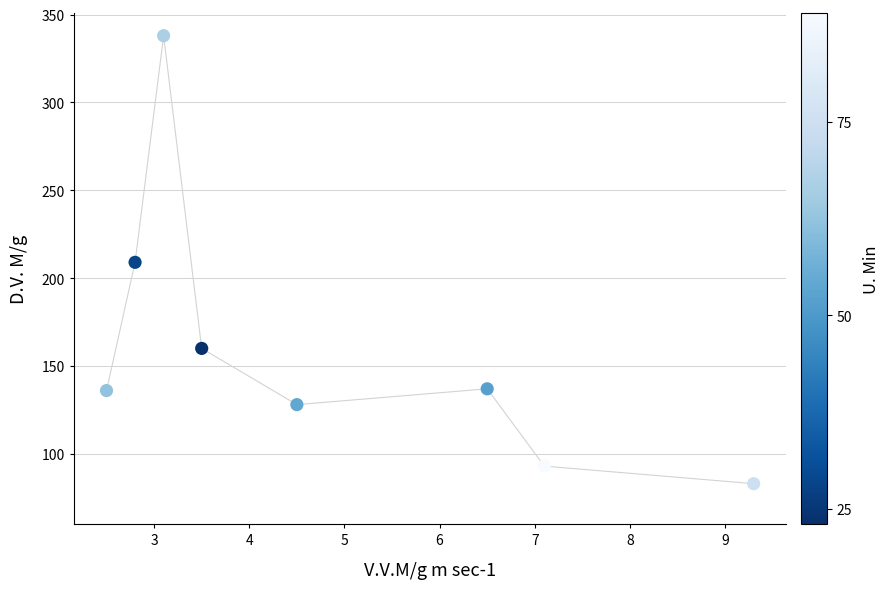

What is the range of Y values (max minus min)?

255